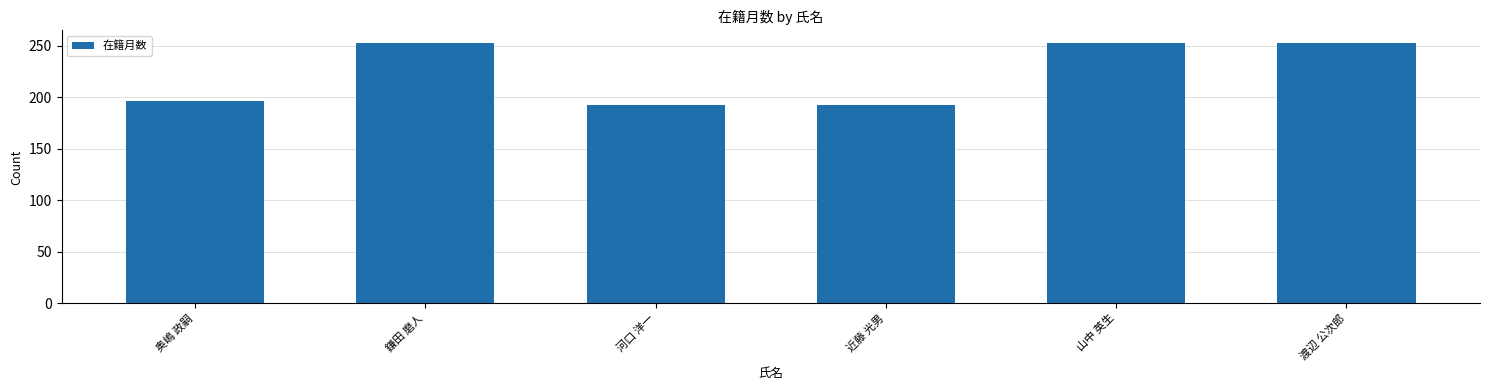

What is the minimum value shown in the chart?

192